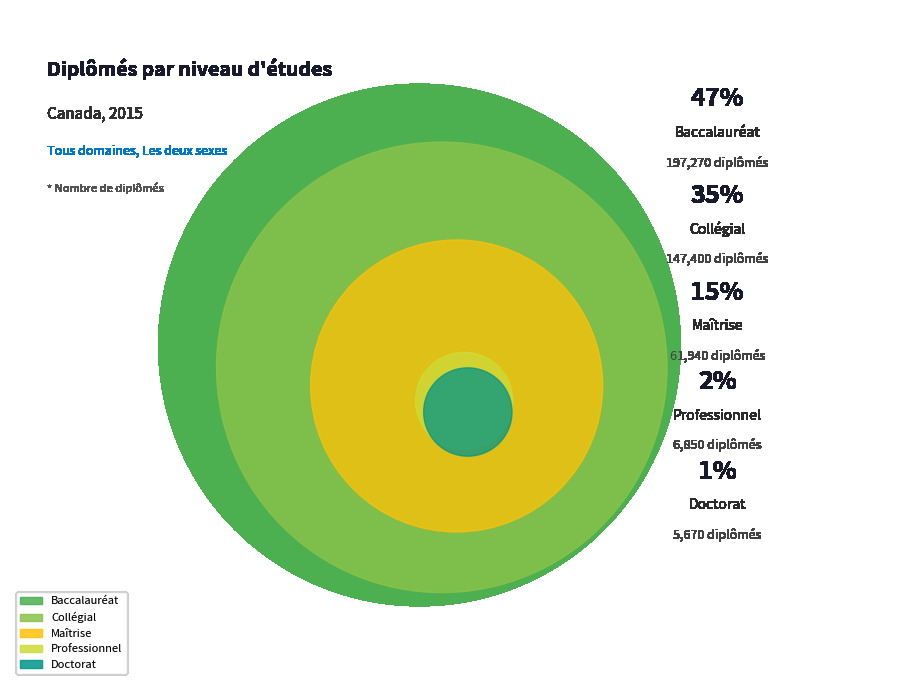

What portion of the pie excludes Baccalauréat?

52.9%